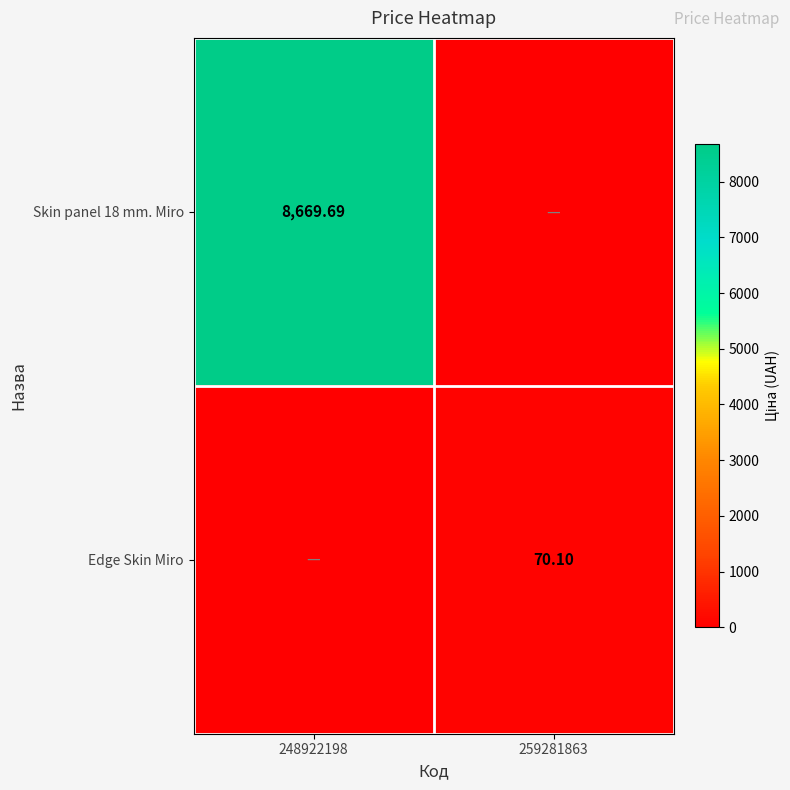

Is the value of Skin panel 18 mm. Miro at 248922198 greater than the value of Edge Skin Miro at 259281863?

Yes